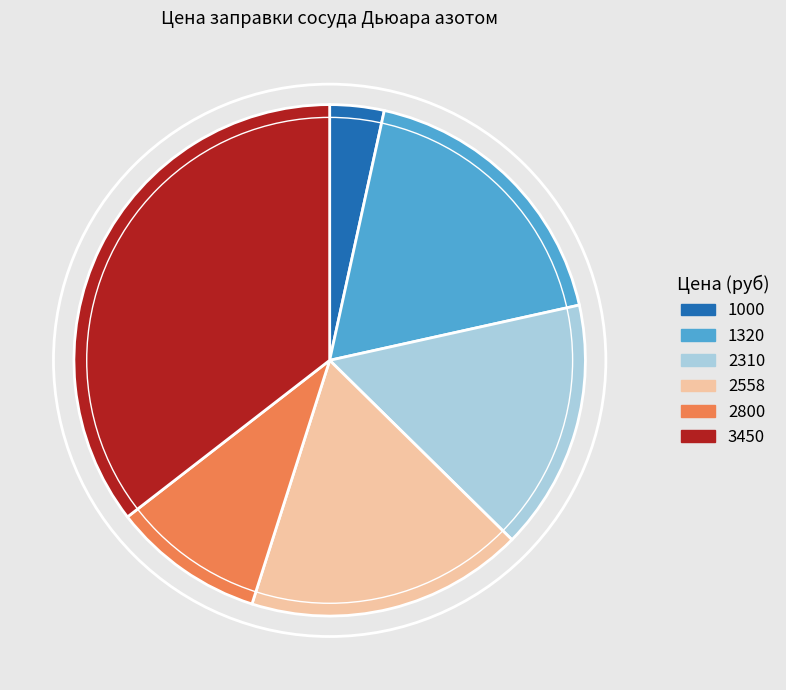

Which slice is the largest?

3450